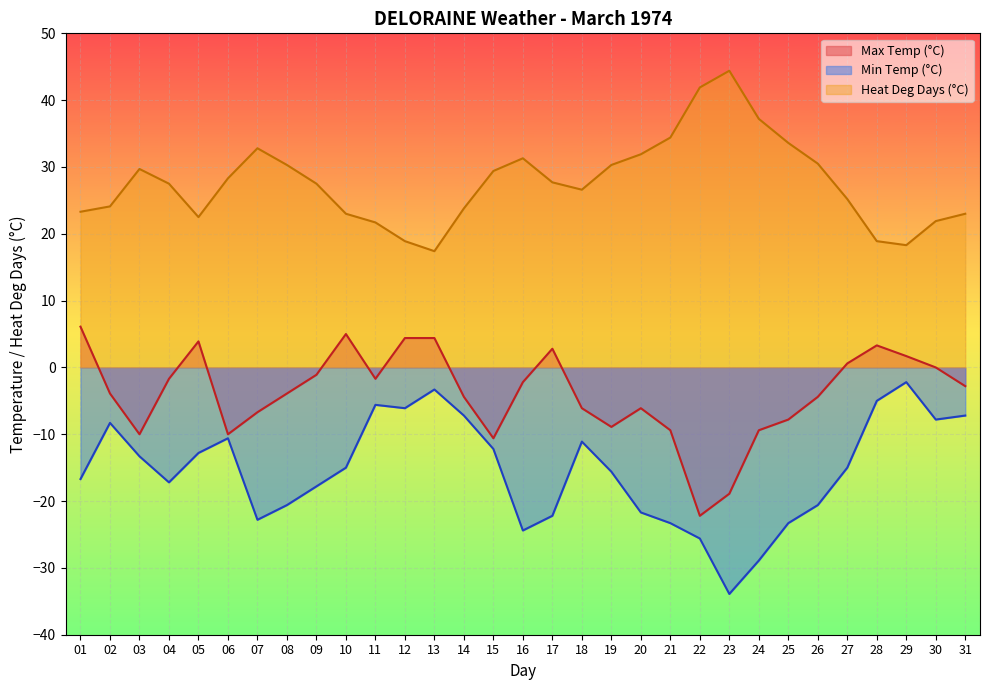

The Heat Deg Days (°C) series shows 9.3 at 21. True or false?

False